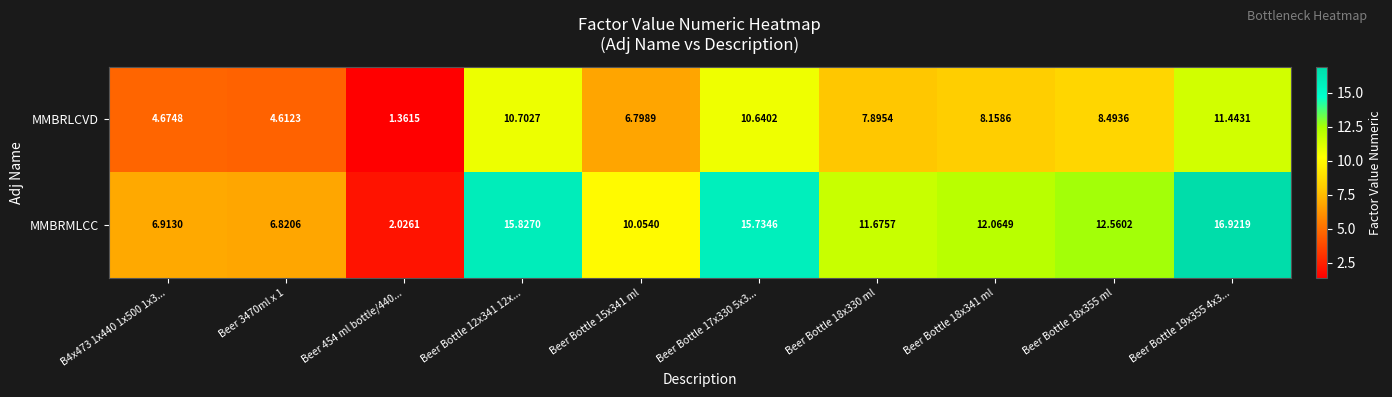

Between B4x473 1x440 1x500 1x3... and Beer Bottle 18x330 ml, which series saw the biggest shift?

MMBRMLCC